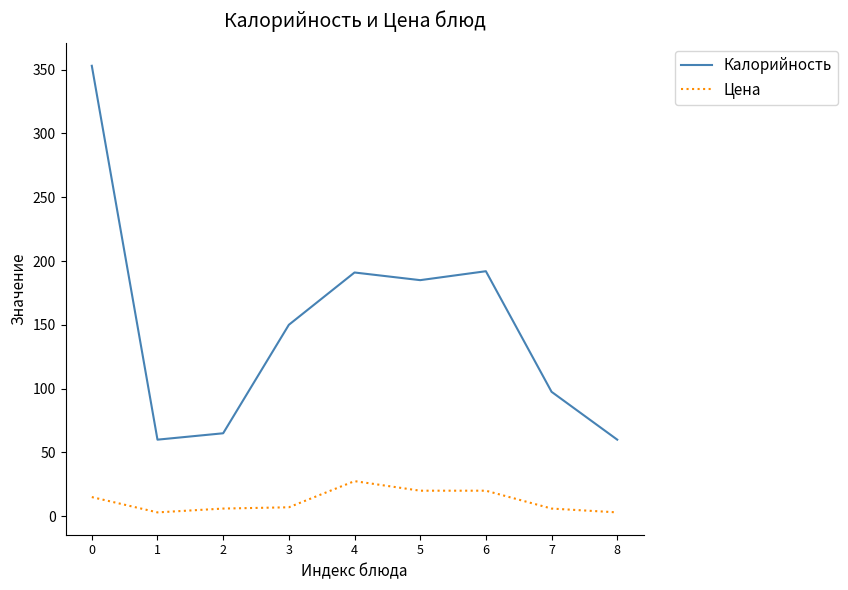

How many lines are shown in the chart?

2